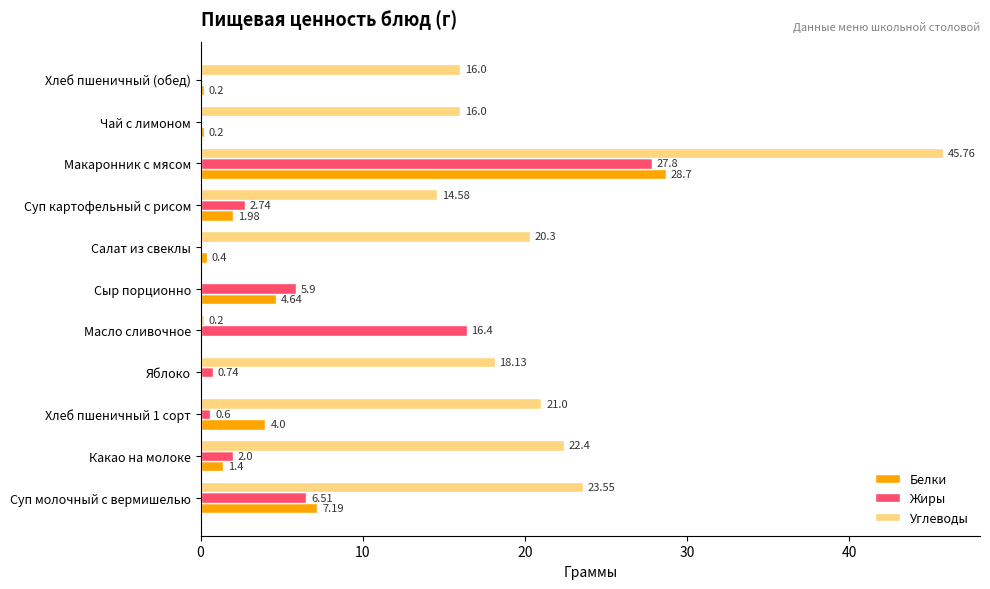

What is the total value across all series at Чай с лимоном?

16.2